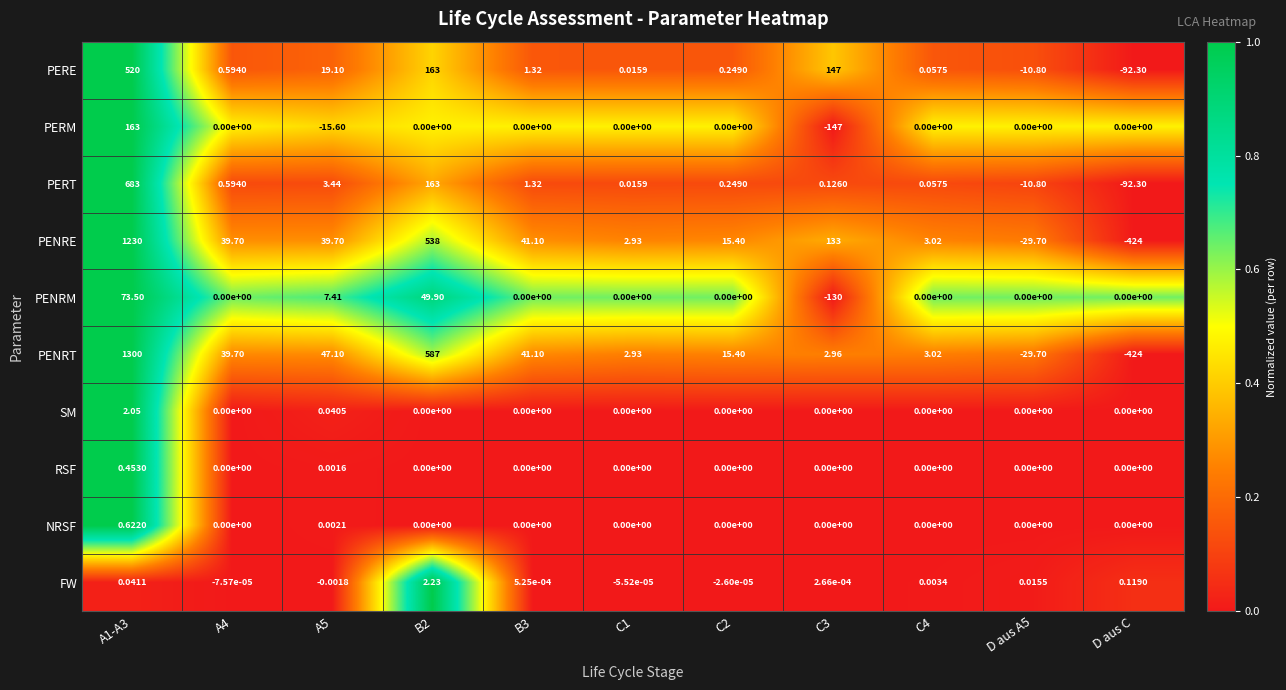

Which series has the largest total across all categories?

PENRE